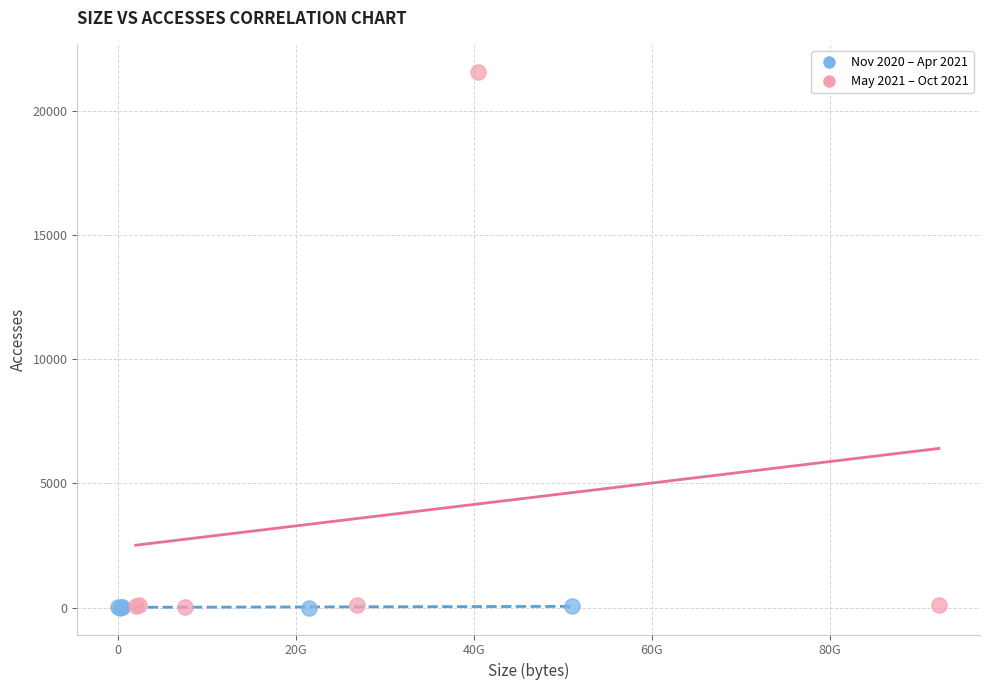

Which series has the largest Y range (max minus min)?

May 2021 – Oct 2021